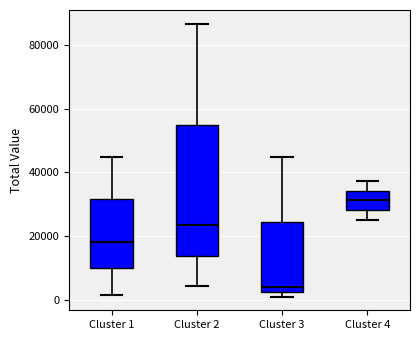

Which box has the lowest median line?

Cluster 3